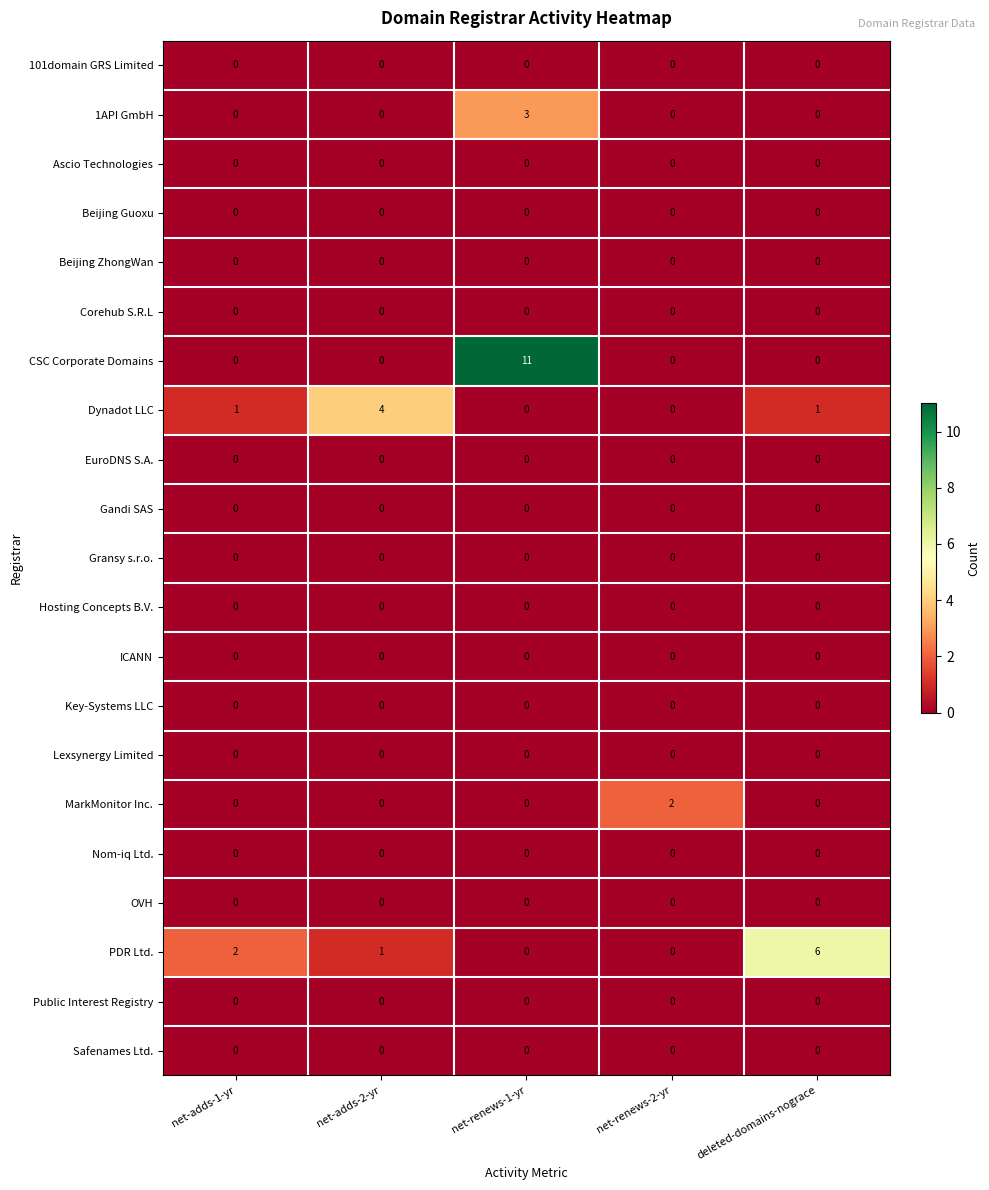

What is the difference between the highest and lowest values at deleted-domains-nograce?

6